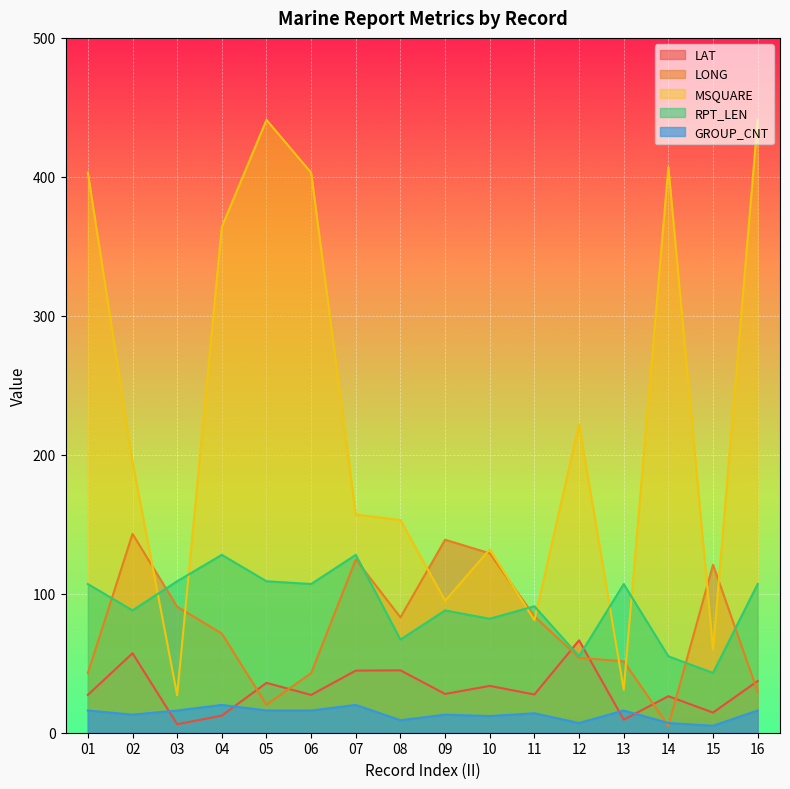

Which series has the widest spread of values?

MSQUARE